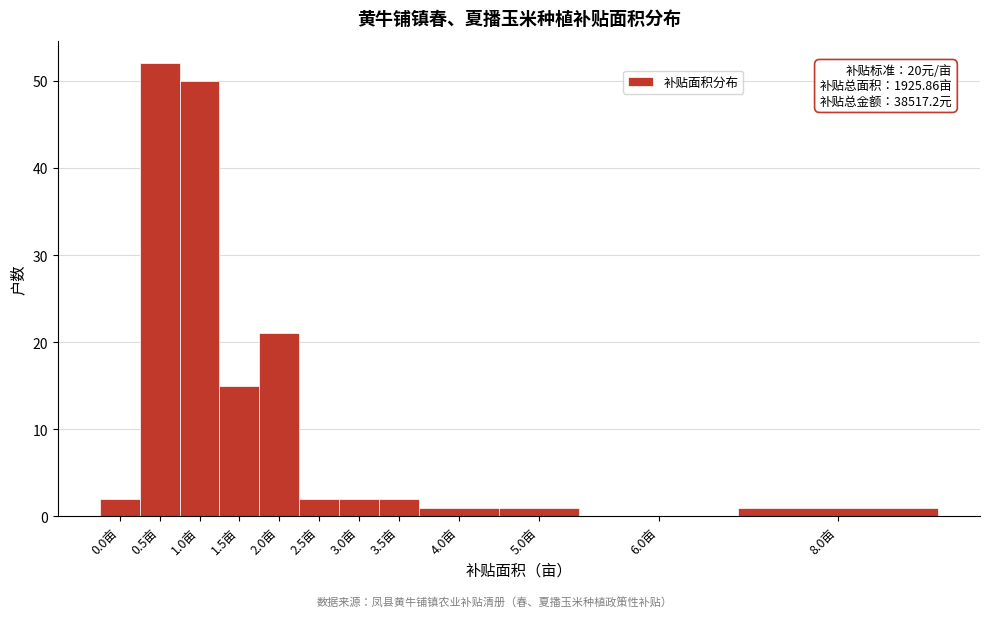

Reading left to right, what are all the values shown in this chart?

0.0亩=2	0.5亩=52	1.0亩=50	1.5亩=15	2.0亩=21	2.5亩=2	3.0亩=2	3.5亩=2	4.0亩=1	5.0亩=1	6.0亩=0	8.0亩=1